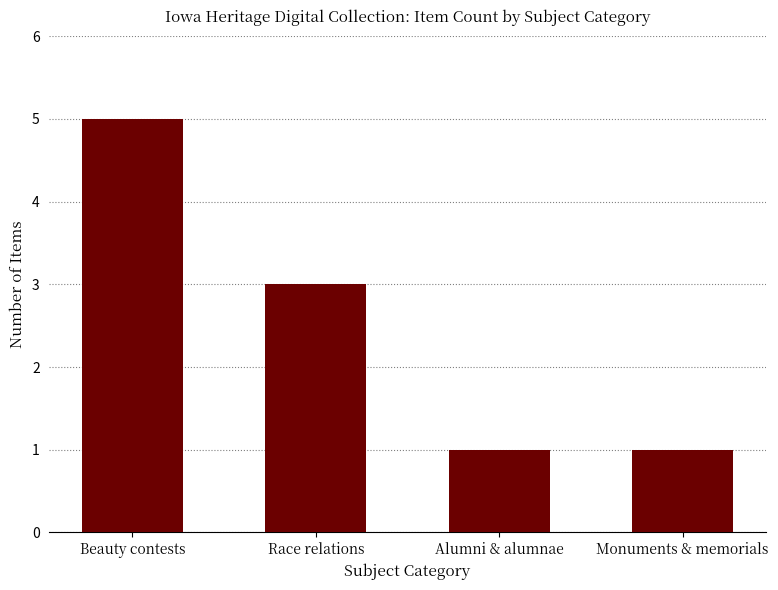

Is it true that the value at Beauty contests is 9?

False